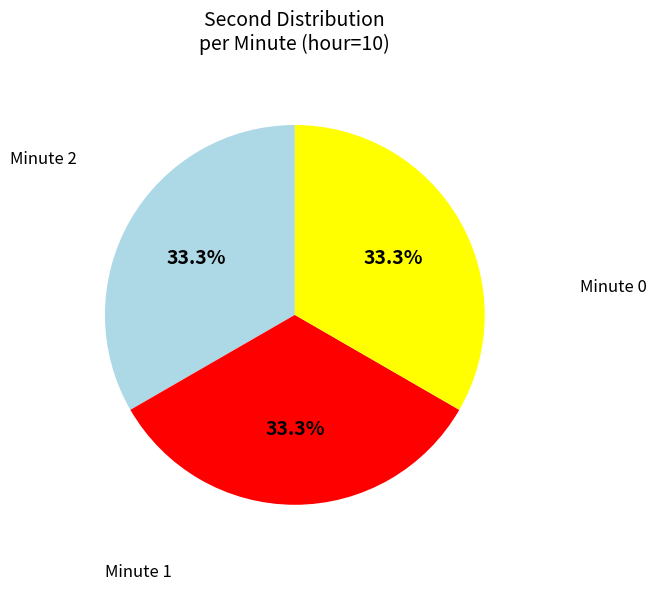

Is there a majority slice in this chart?

No